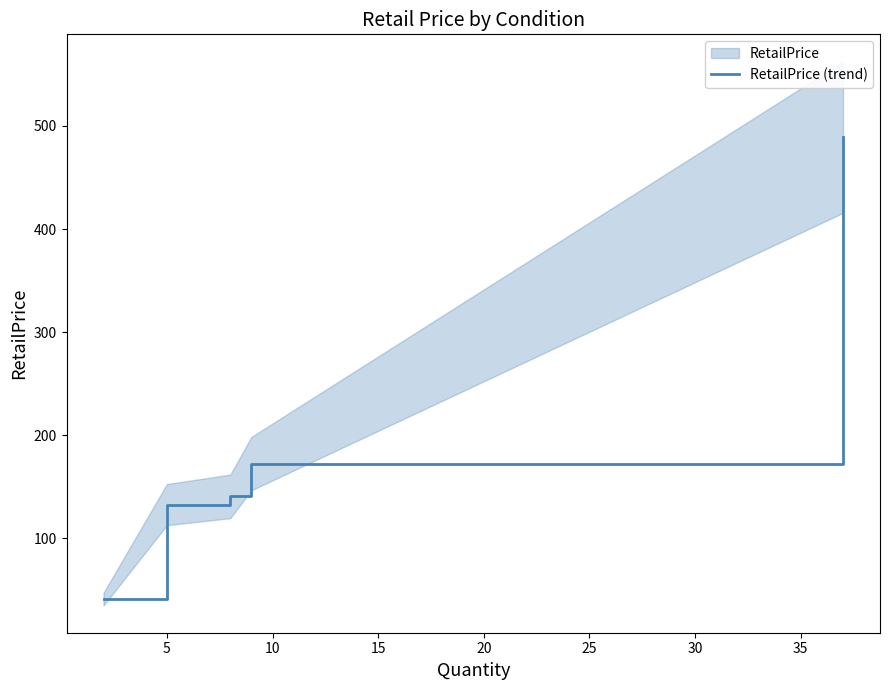

What is the minimum value for RetailPrice (trend)?

41.2